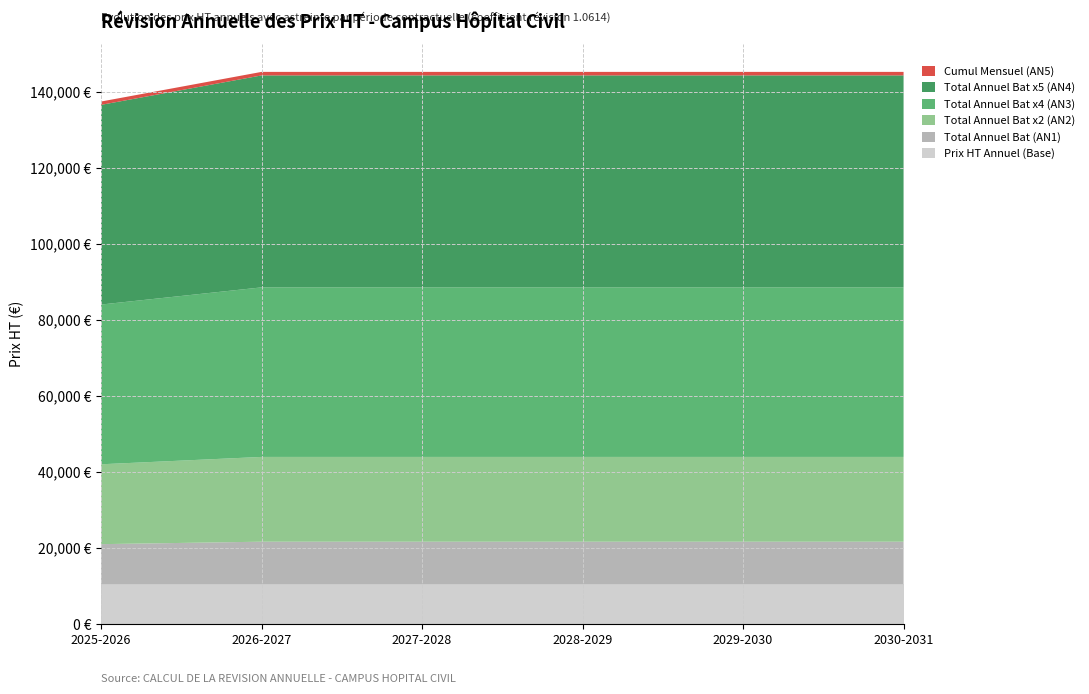

Reading left to right, list all the values displayed in this chart.

Prix HT Annuel (Base): 10500.0	10500.0	10500.0	10500.0	10500.0	10500.0
Total Annuel Bat (AN1): 10500.0	11144.9	11144.9	11144.9	11144.9	11144.9
Total Annuel Bat x2 (AN2): 21000.0	22289.8	22289.8	22289.8	22289.8	22289.8
Total Annuel Bat x4 (AN3): 42000.0	44579.6	44579.6	44579.6	44579.6	44579.6
Total Annuel Bat x5 (AN4): 52500.0	55724.5	55724.5	55724.5	55724.5	55724.5
Cumul Mensuel (AN5): 875.0	928.7	928.7	928.7	928.7	928.7